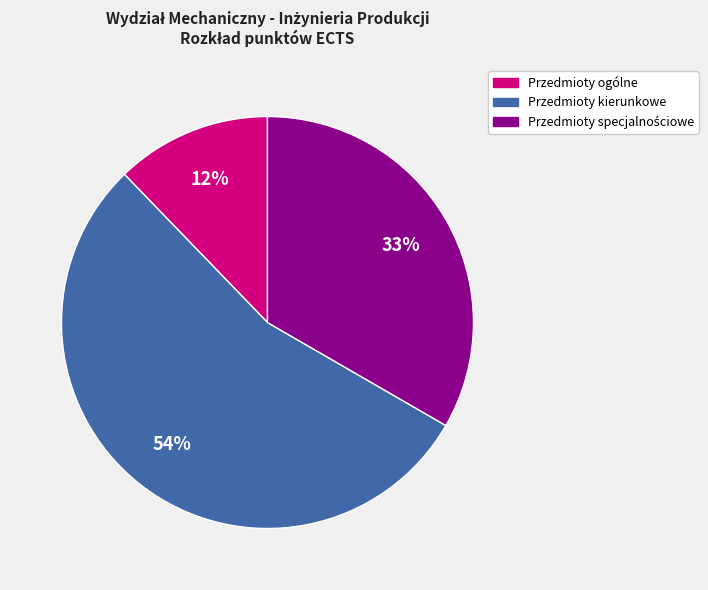

What is the smallest slice in the pie chart?

Przedmioty ogólne